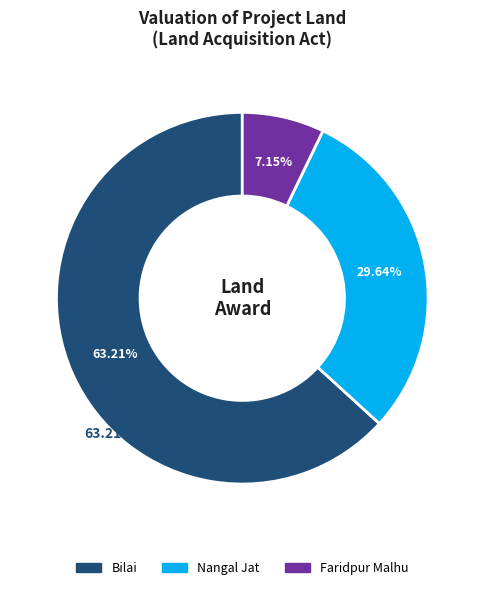

Which slice represents more than half of the pie?

Bilai